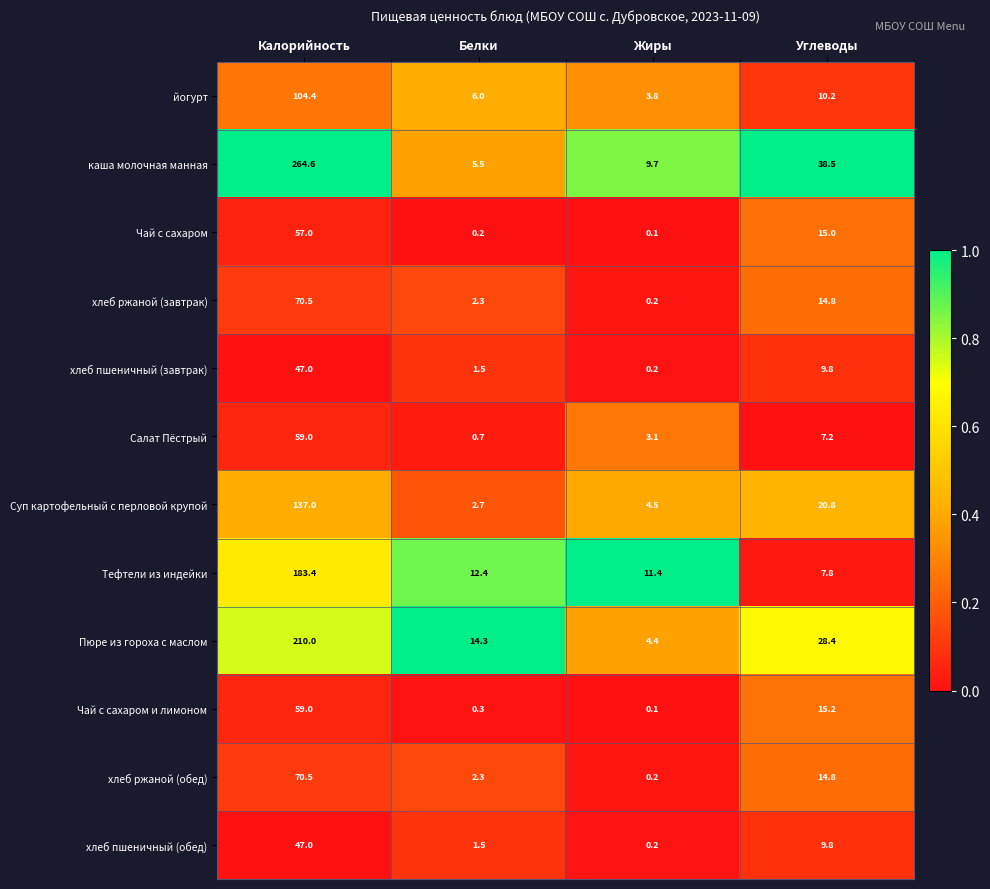

Is it true that Суп картофельный с перловой крупой equals 3.1 at Жиры?

False